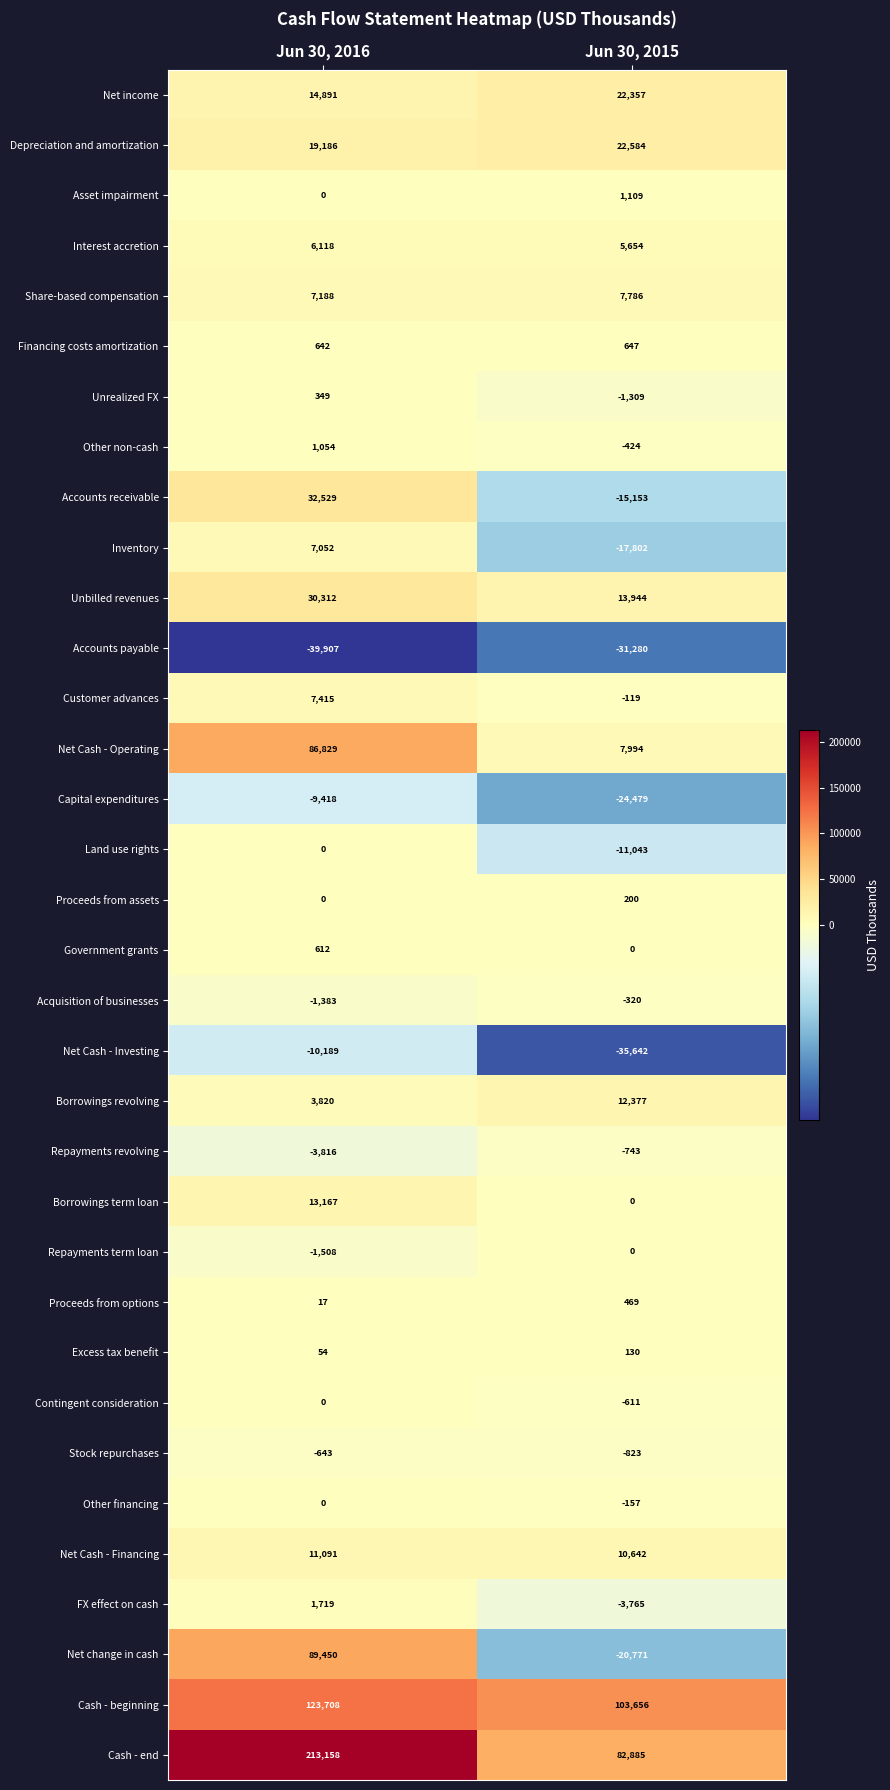

Which series has the largest total across all categories?

Cash - end